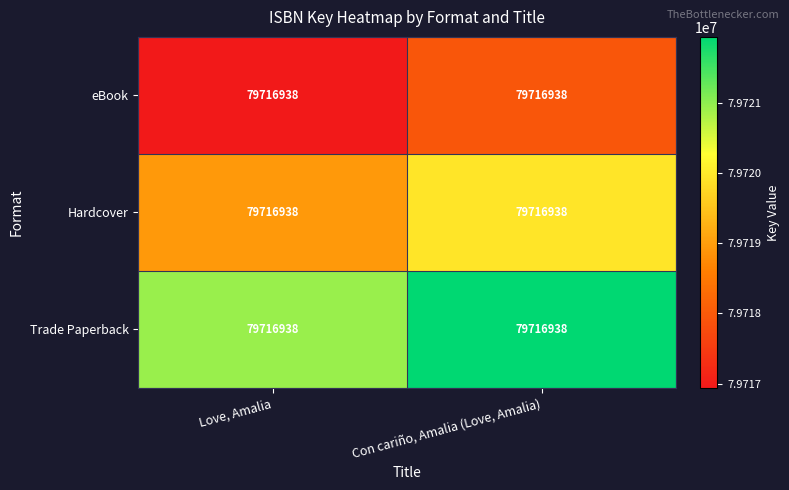

Which series has the largest total across all categories?

Trade Paperback